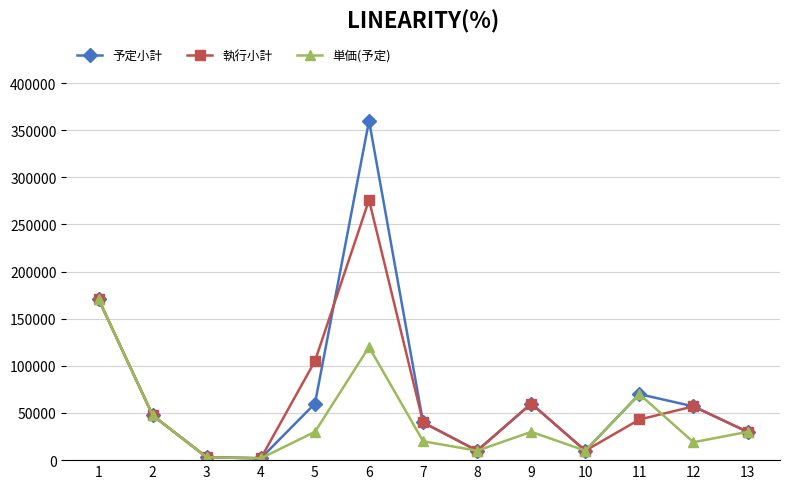

What is the sum of the 予定小計 values at 4 and 1?

172480